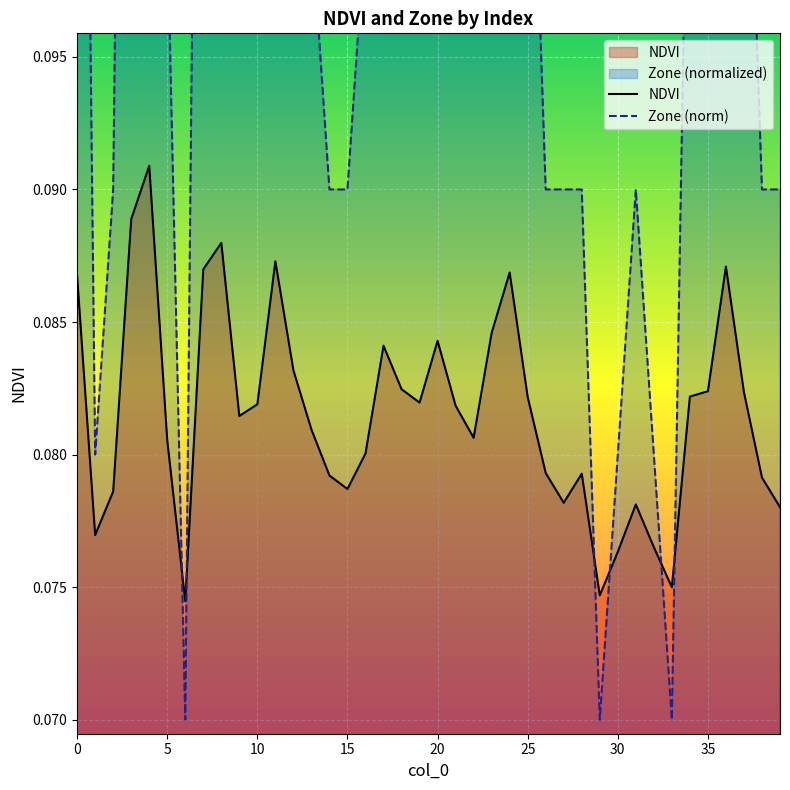

What value does the Zone (norm) series have at 27?

0.1